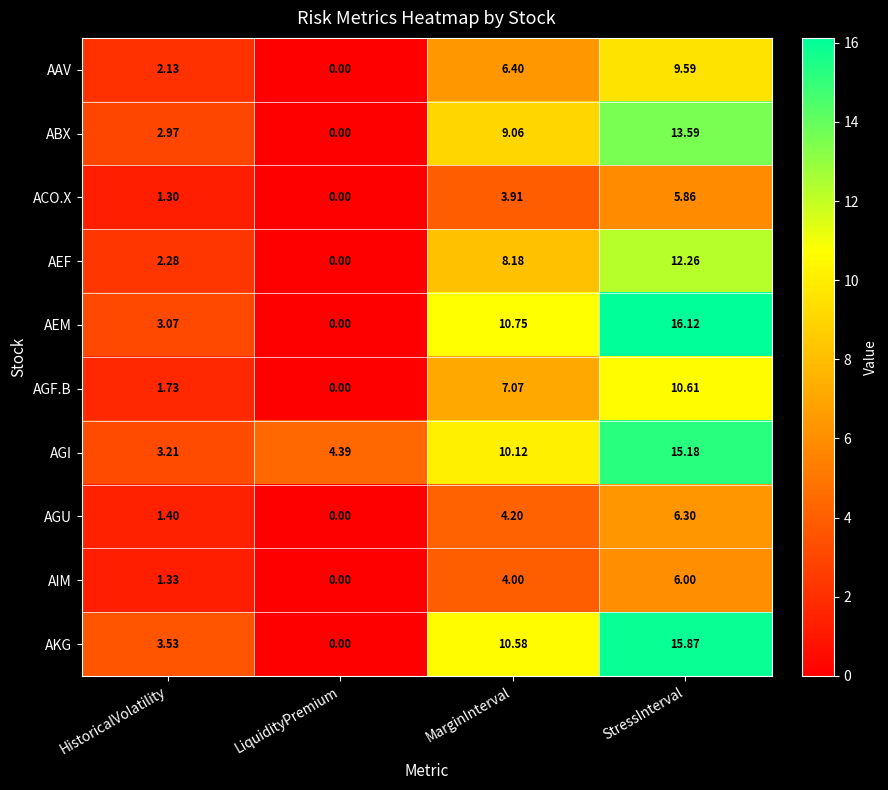

Which series has the largest total across all categories?

AGI